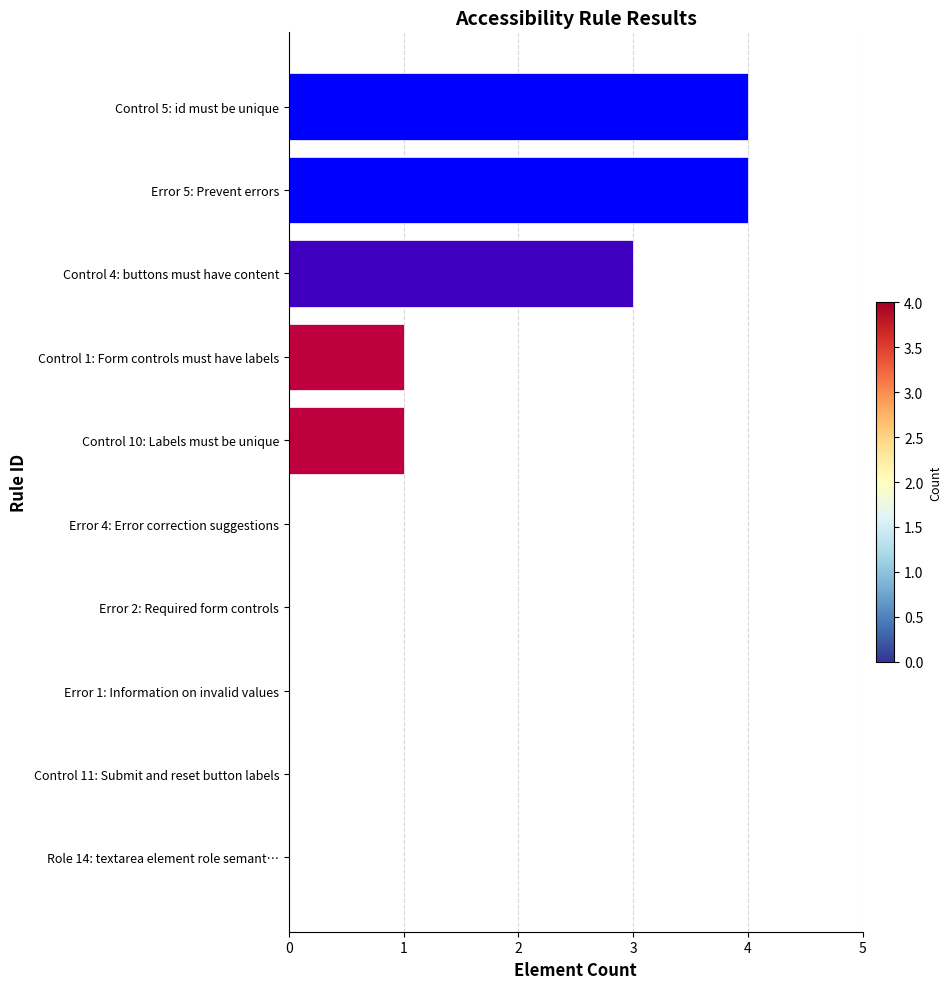

Reading top to bottom, extract all data points from this chart.

Control 5: id must be unique=4	Error 5: Prevent errors=4	Control 4: buttons must have content=3	Control 1: Form controls must have labels=1	Control 10: Labels must be unique=1	Error 4: Error correction suggestions=0	Error 2: Required form controls=0	Error 1: Information on invalid values=0	Control 11: Submit and reset button labels=0	Role 14: textarea element role semant…=0